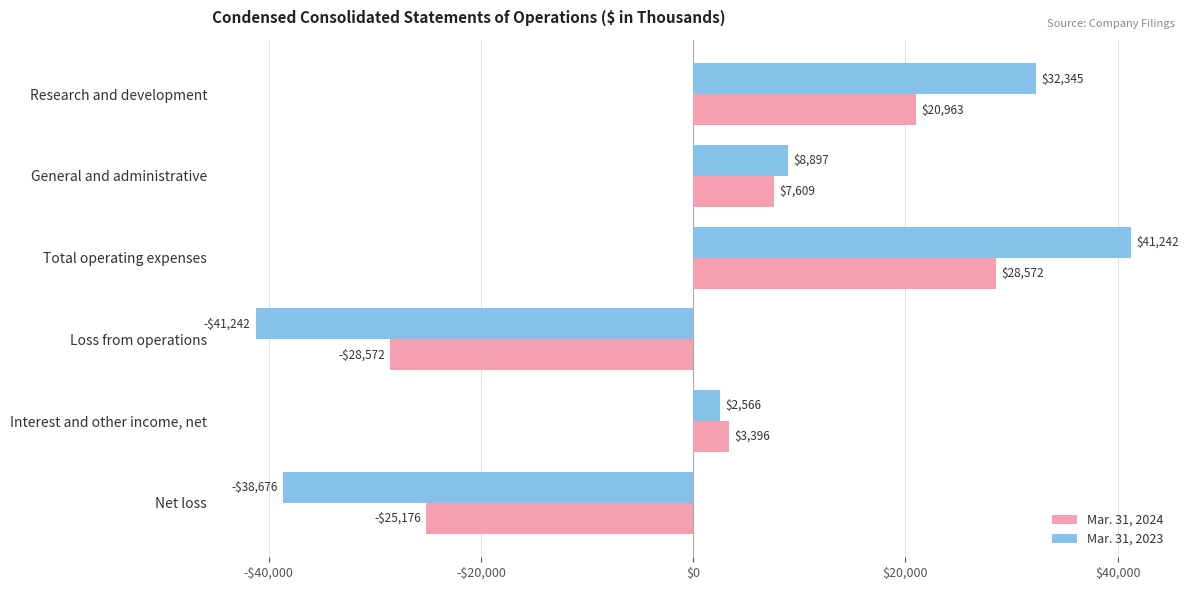

What are all the series names shown in the legend?

Mar. 31, 2024, Mar. 31, 2023